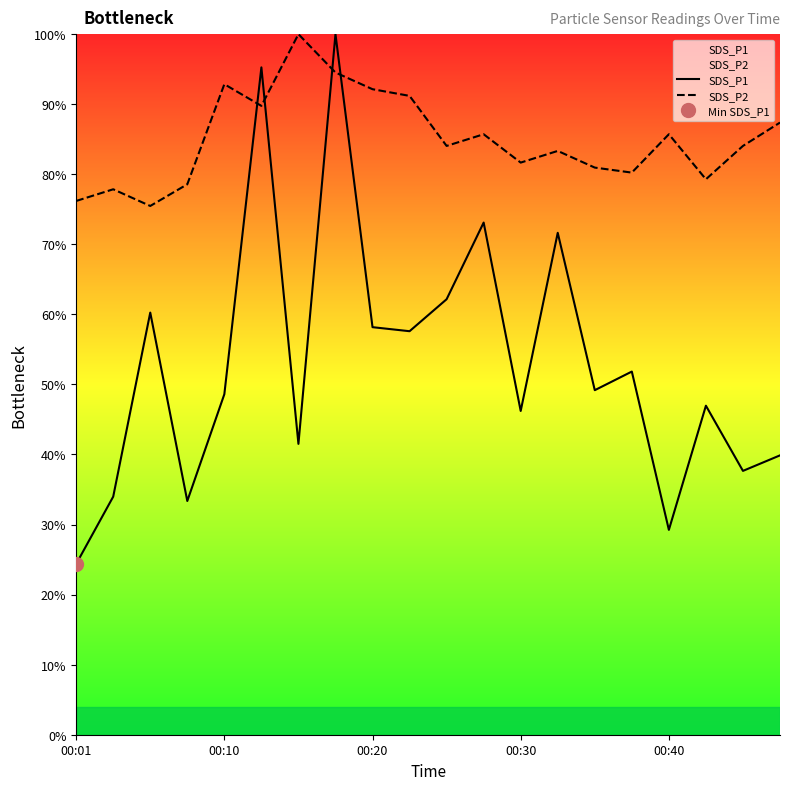

What are all the series names shown in the legend?

SDS_P1, SDS_P2